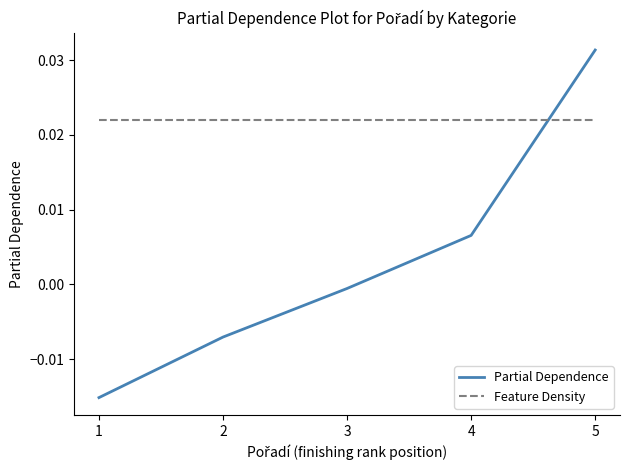

Which series has the widest spread of values?

Partial Dependence